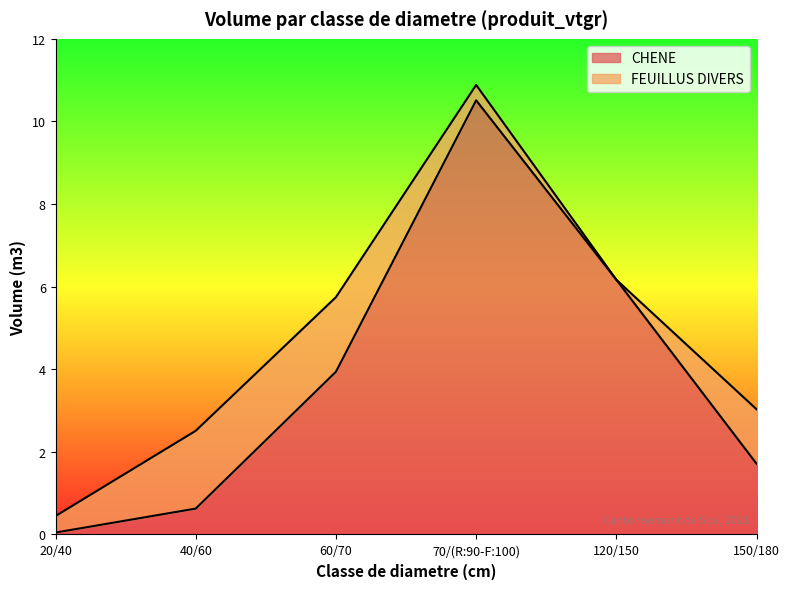

What is the average value?

3.8